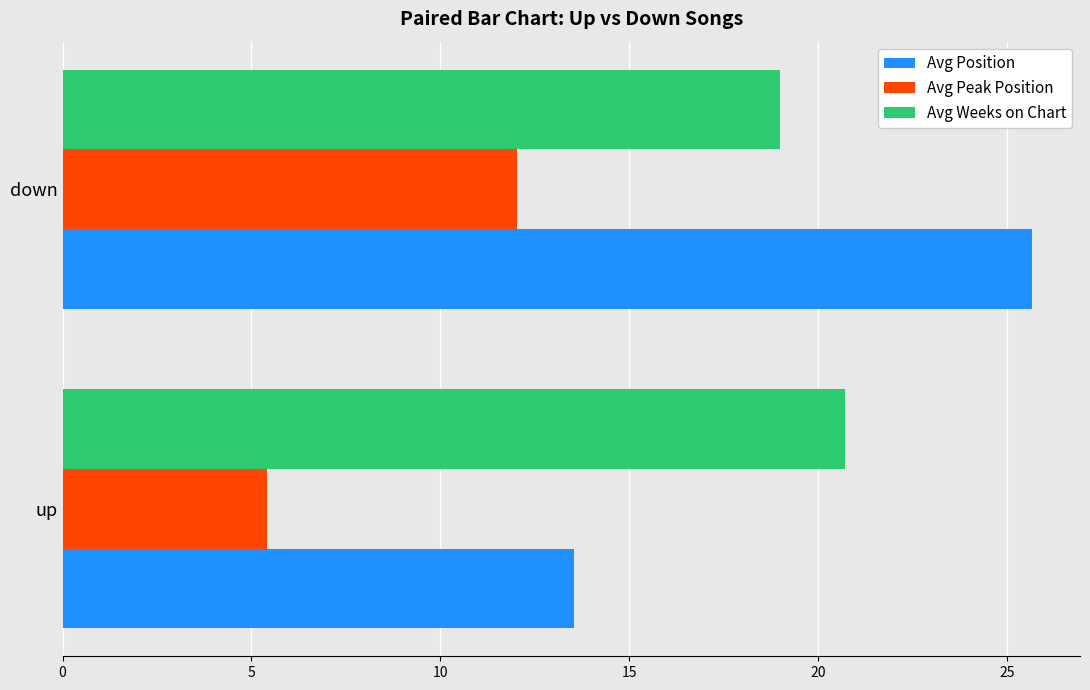

Count the Avg Weeks on Chart values in the range 19 to 20.

1